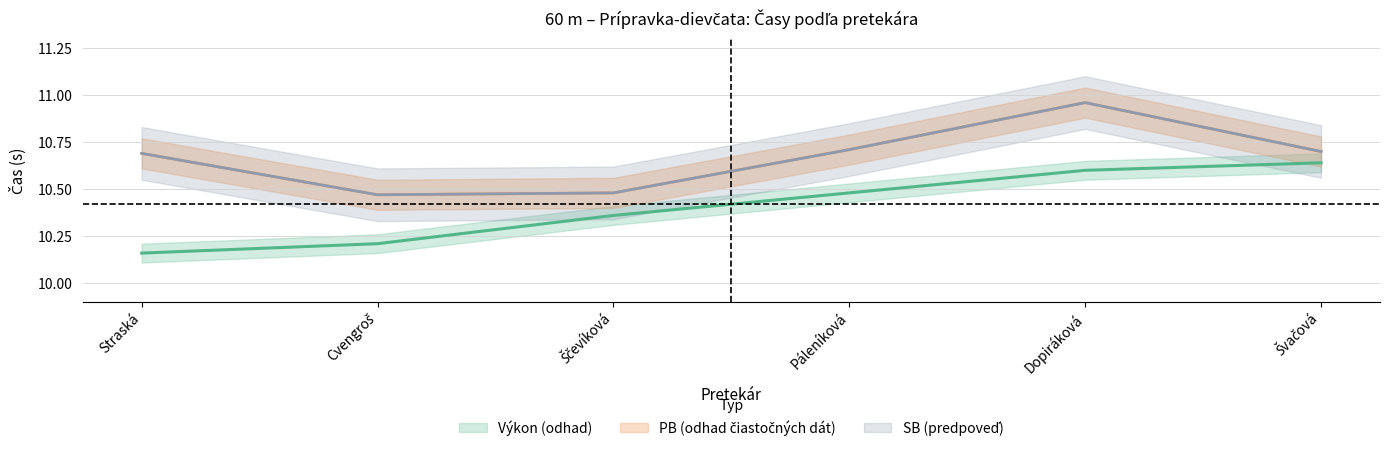

What position from the left is Straská?

1